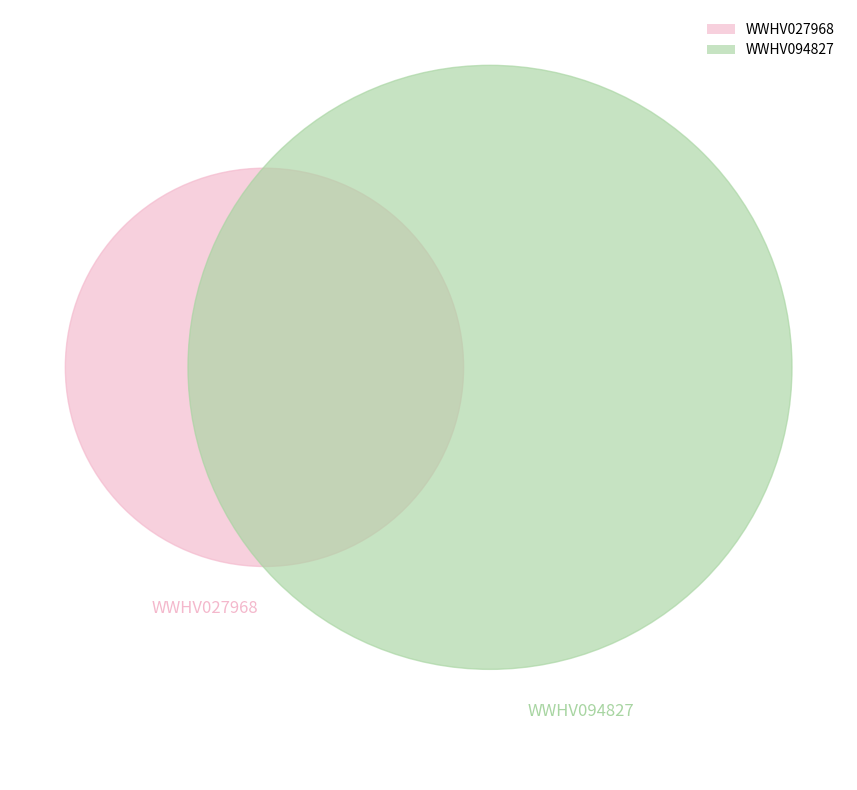

To the nearest percent, what portion does WWHV094827 represent?

70%